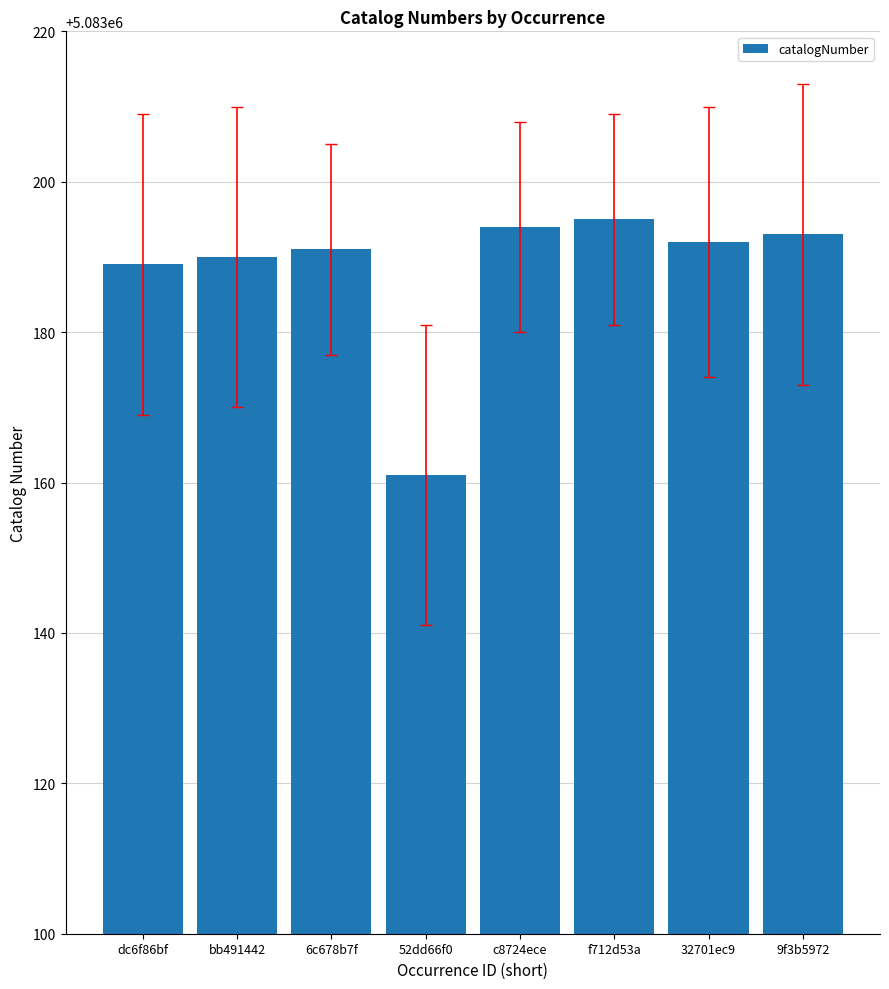

What is the minimum value shown in the chart?

5083161